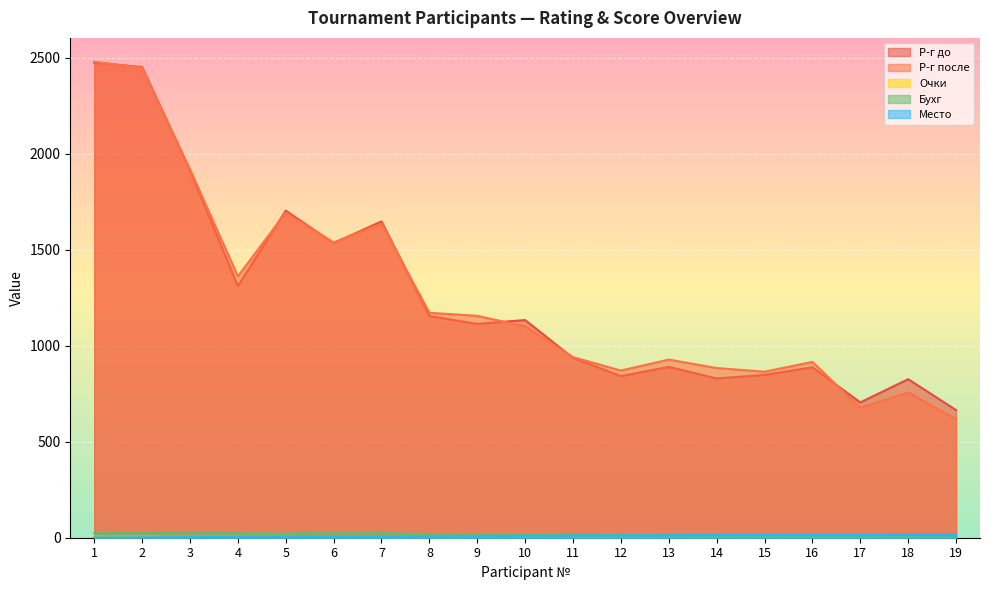

Where does the Место series first go above 10?

11